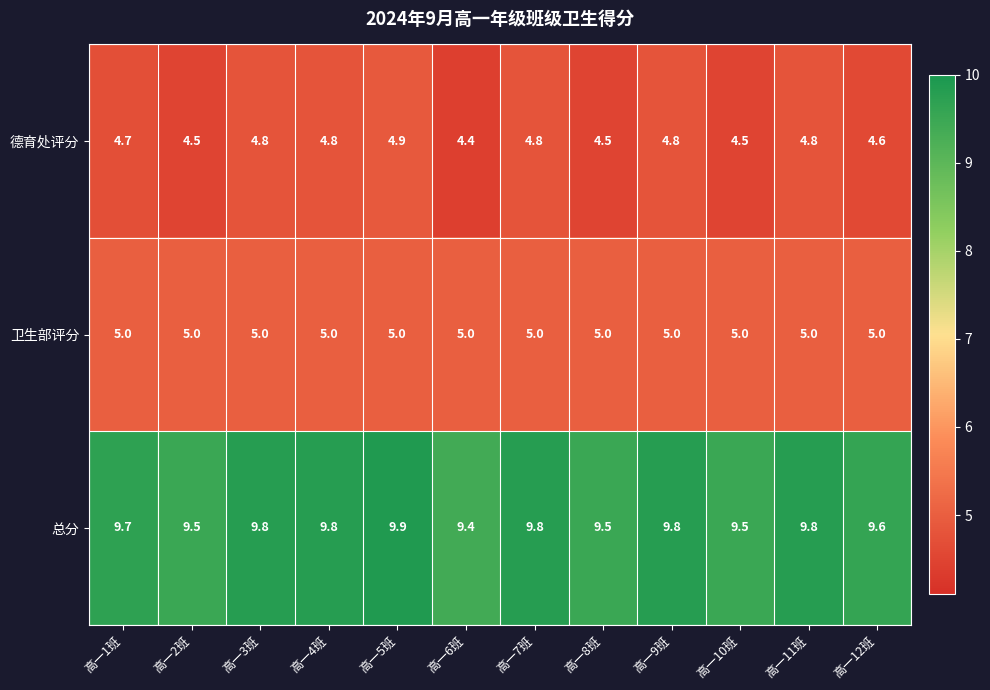

What is the sum of all 德育处评分 values?

56.1